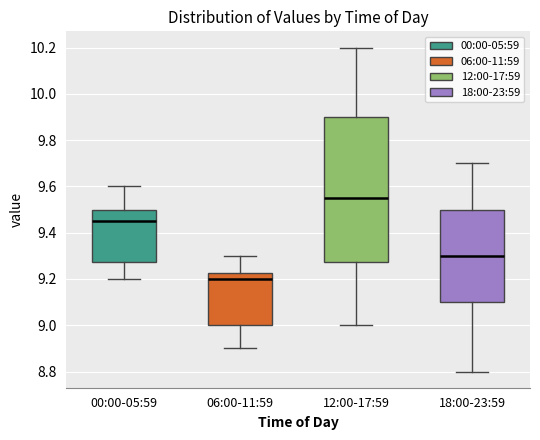

Where is the upper edge of the box for 00:00-05:59 on the y-axis? The values are not printed on the chart, so give them approximately, as read against the axis.

9.50